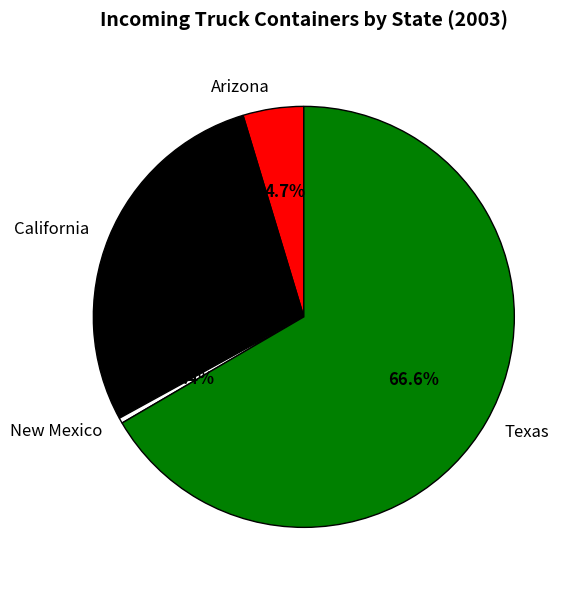

To the nearest percent, what is the difference between the largest and smallest slice percentages?

66%